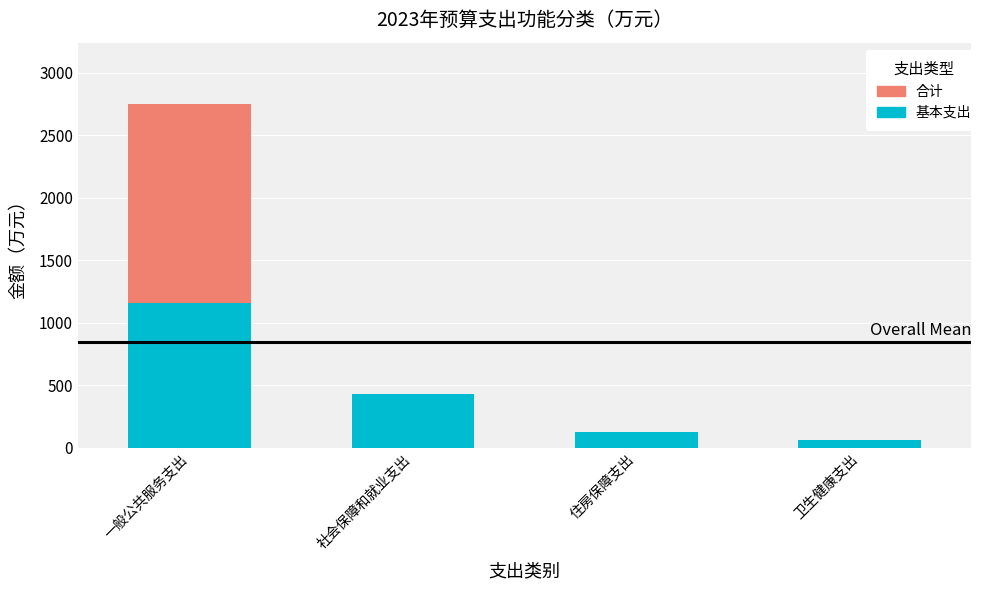

What is the label of the 3rd bar from the left?

住房保障支出